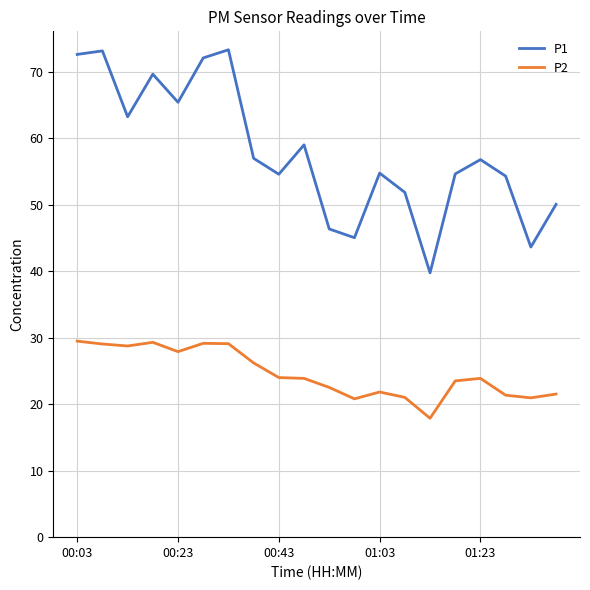

Which series has the largest total across all categories?

P1